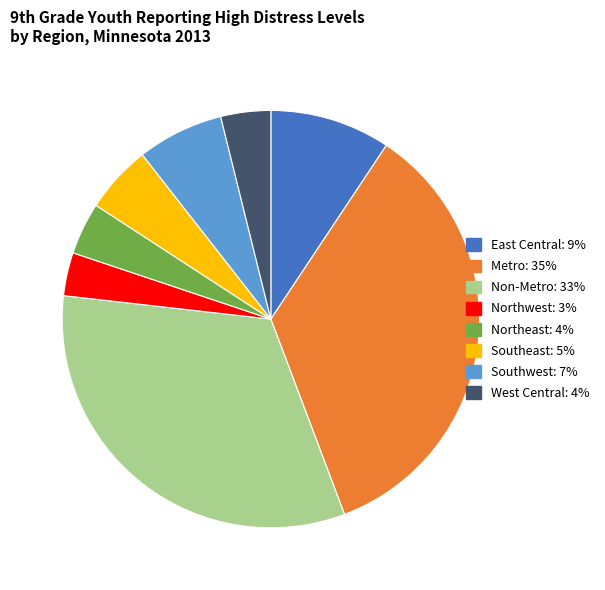

What percentage is the Metro slice, to the nearest percent?

35%